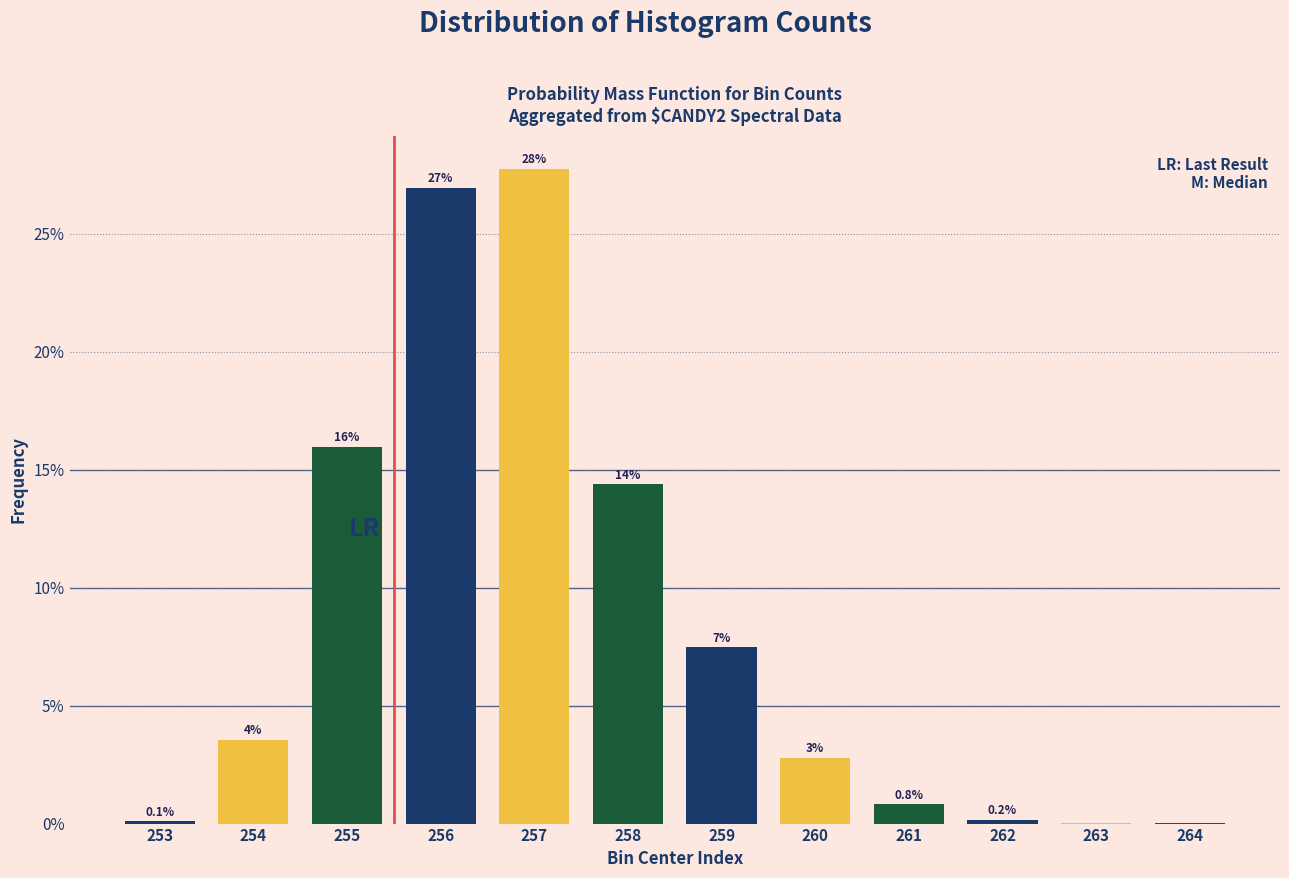

Are the bars horizontal?

No